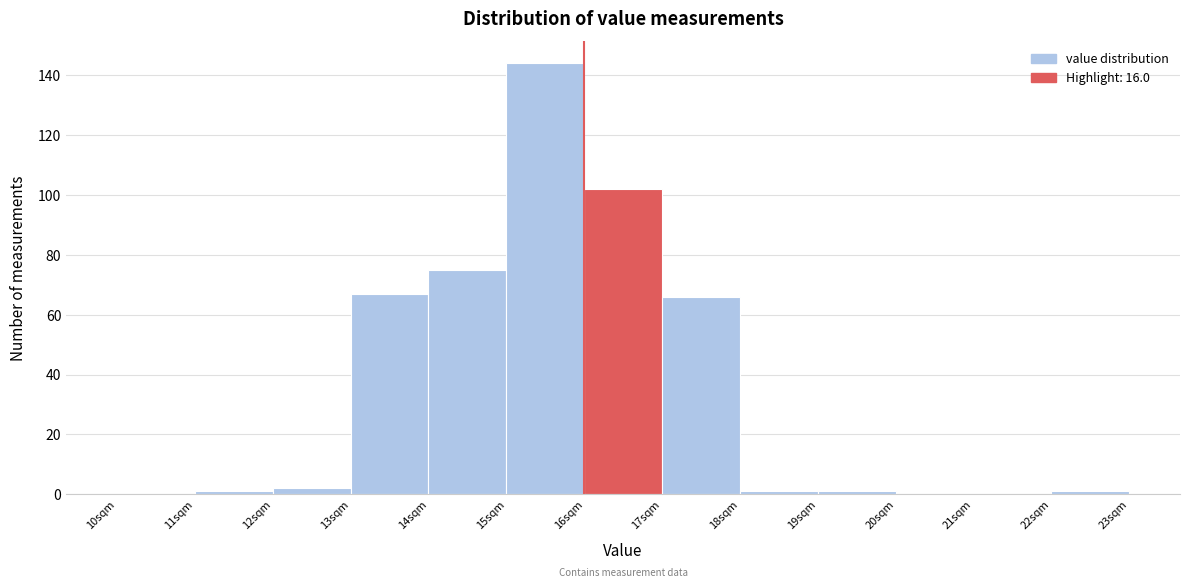

Which range on the x-axis has the tallest bar?

15 to 16